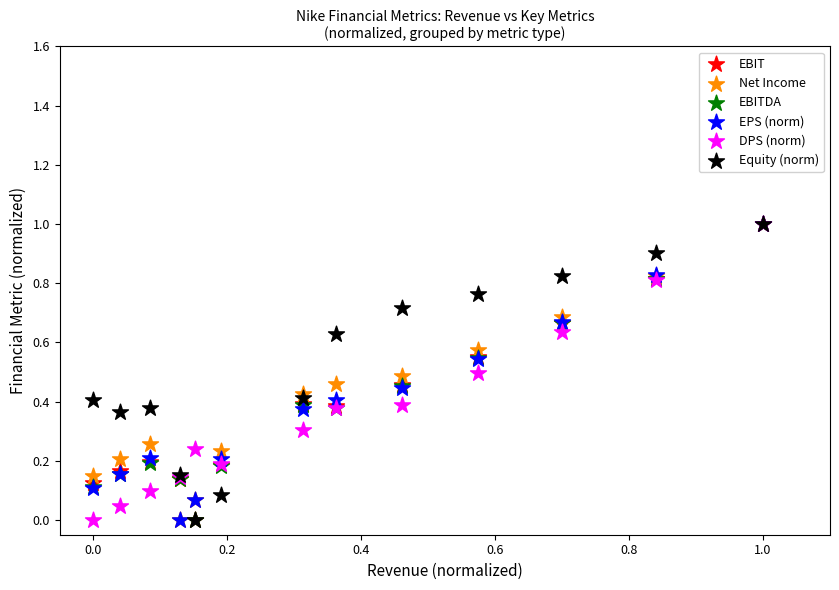

What are all the series names shown in the legend?

EBIT, Net Income, EBITDA, EPS (norm), DPS (norm), Equity (norm)